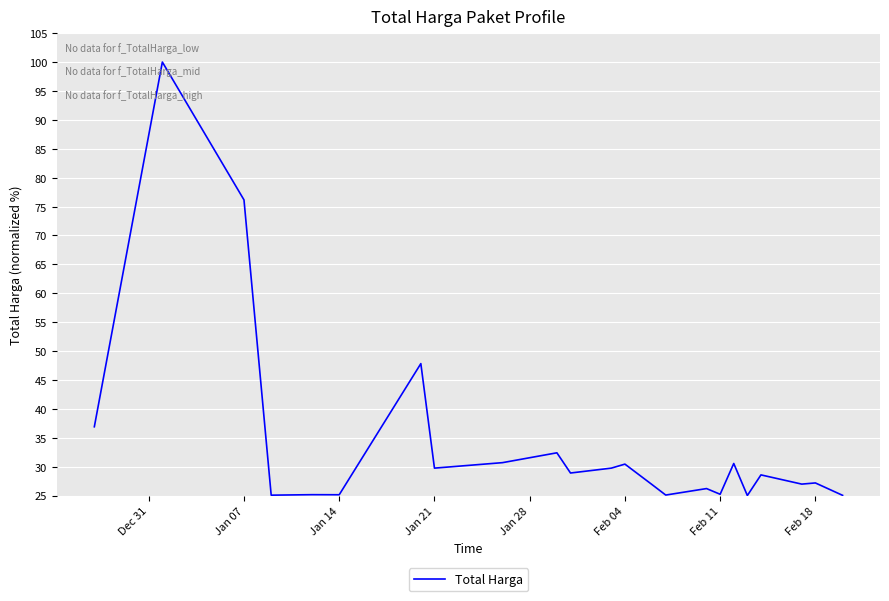

What is the minimum value shown in the chart?

25.0